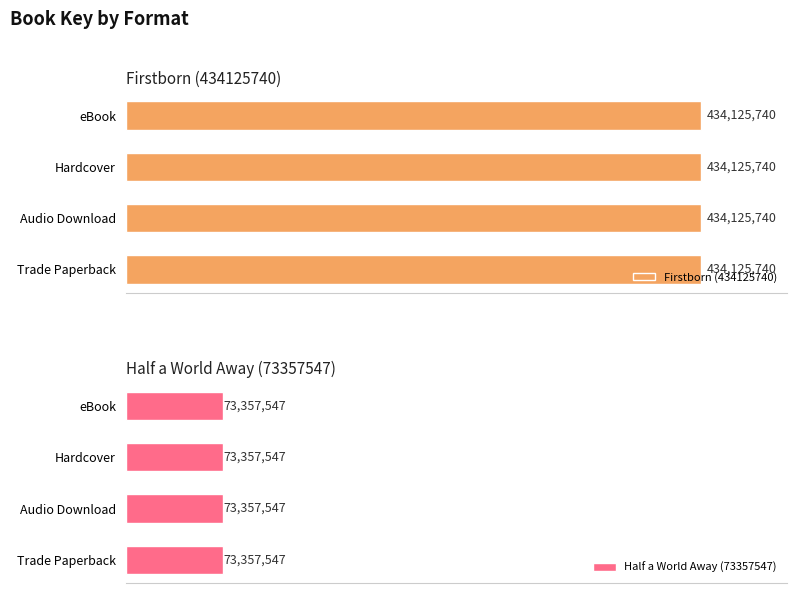

Count the number of data series in this chart.

2